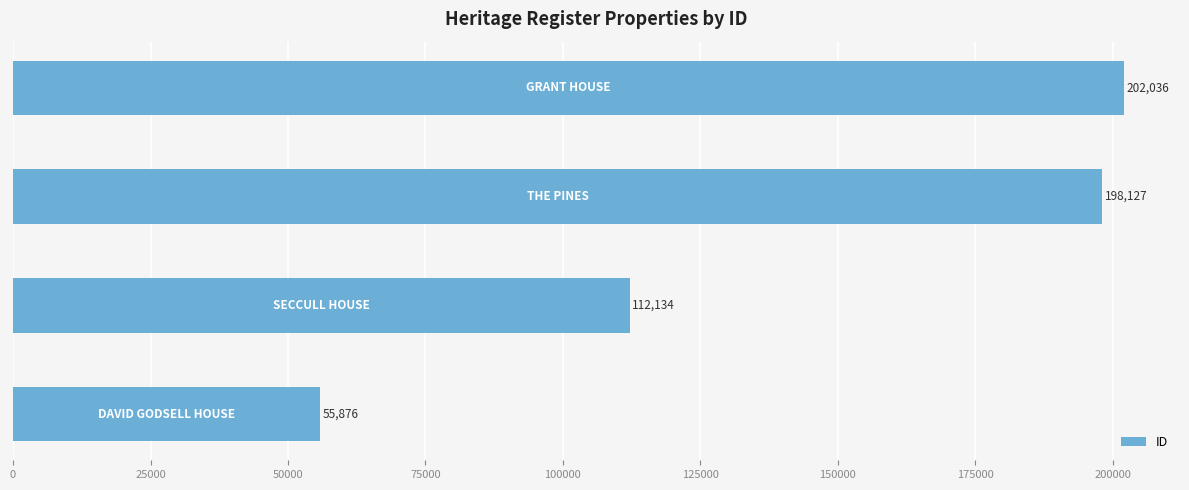

What is the smallest value displayed?

55876